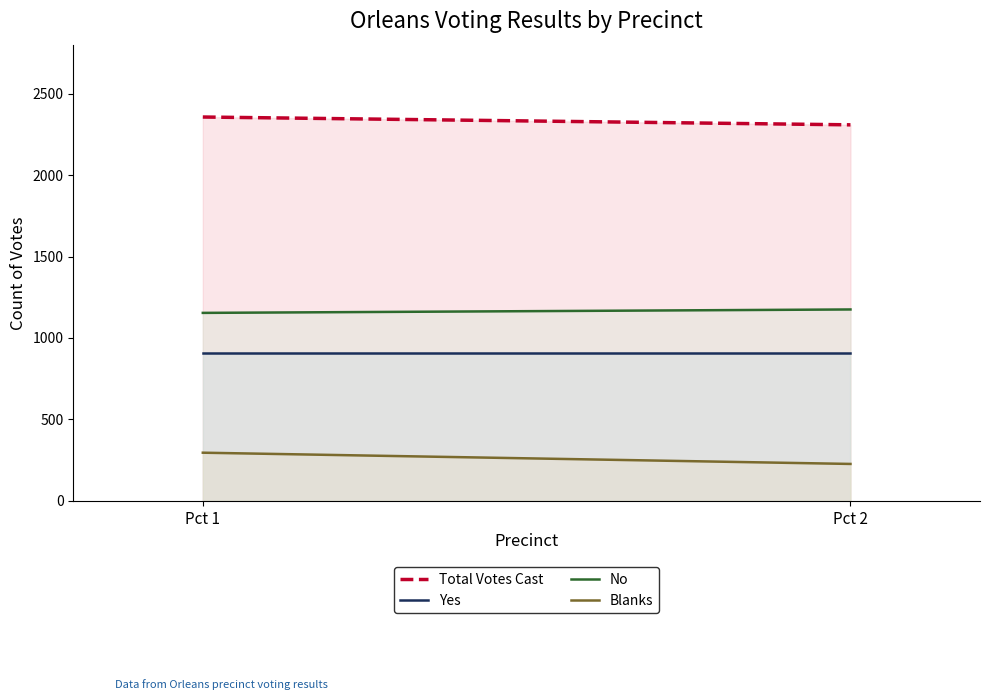

Reading right to left, list all the values displayed in this chart.

Total Votes Cast: 2308	2356
Yes: 906	906
No: 1175	1154
Blanks: 227	296